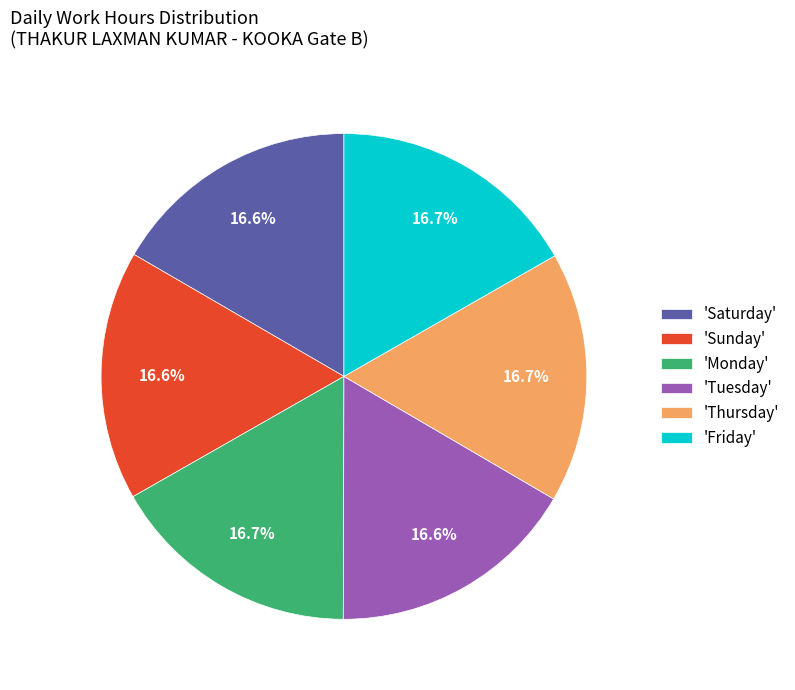

What is the ratio of the value at 'Friday' to the value at 'Thursday'?

1.0